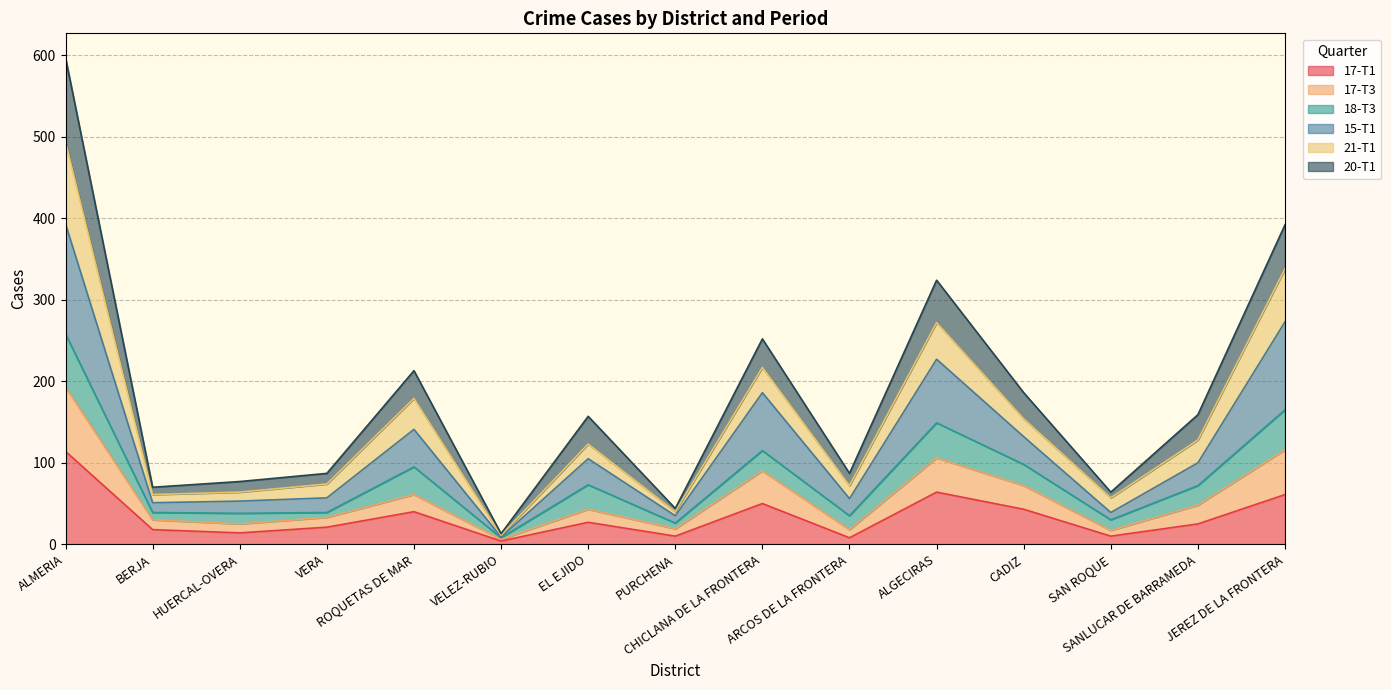

Where is 17-T1 nearest to the value 59?

JEREZ DE LA FRONTERA